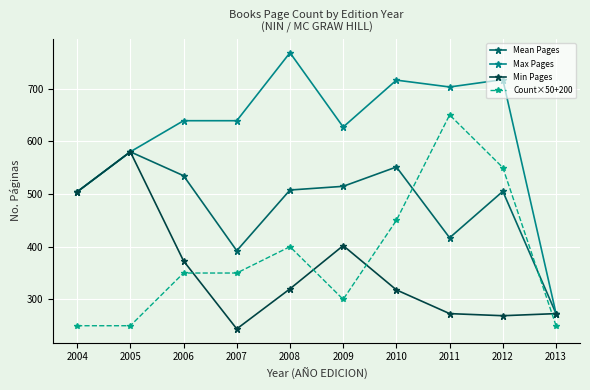

Which series has the widest spread of values?

Max Pages